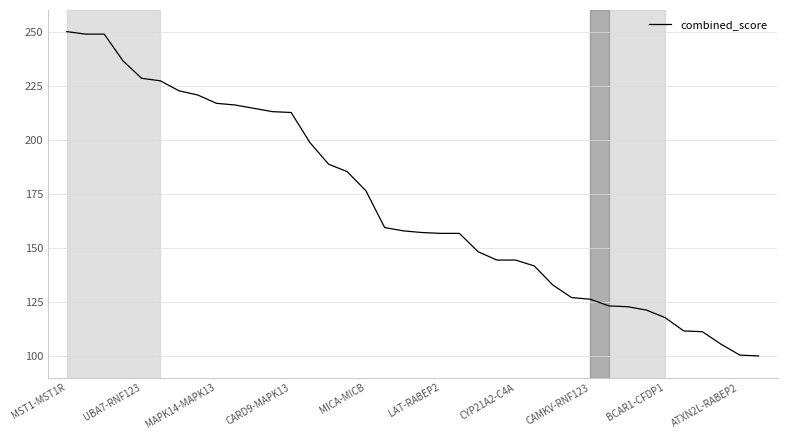

What is the maximum value shown in the chart?

250.0